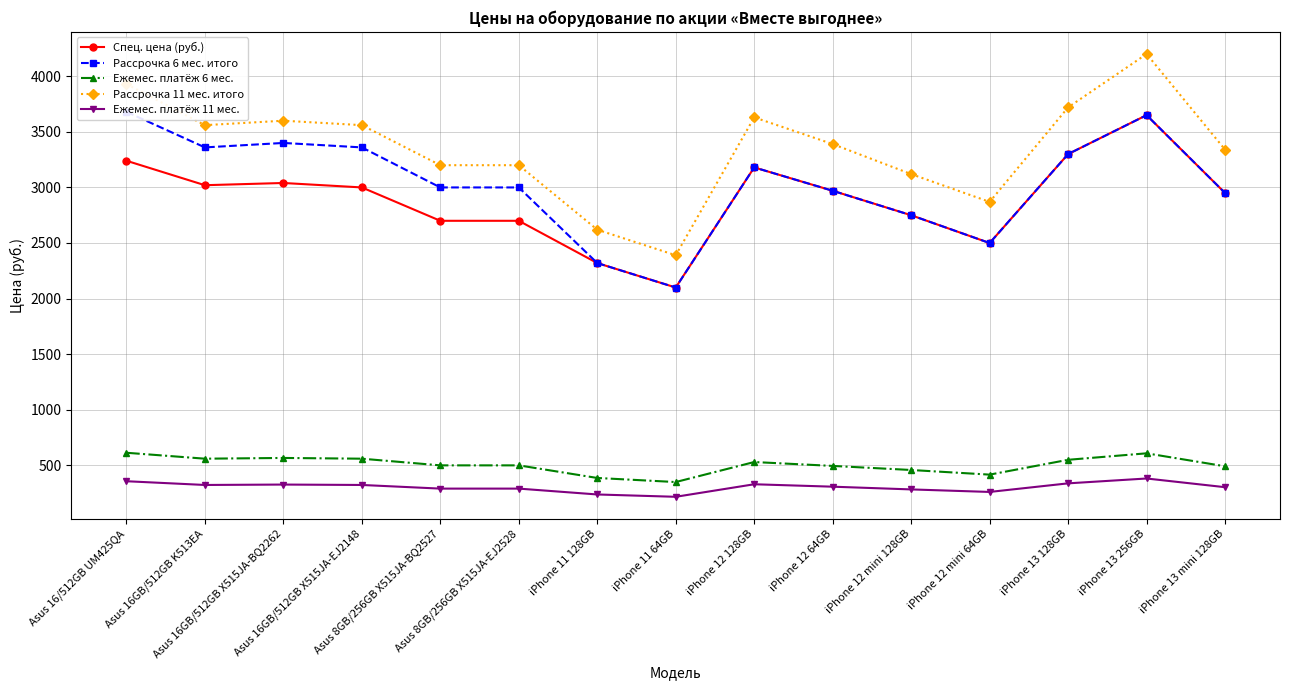

Is the value of Рассрочка 6 мес. итого at Asus 16GB/512GB X515JA-BQ2262 greater than the value of Спец. цена (руб.) at iPhone 12 mini 64GB?

Yes